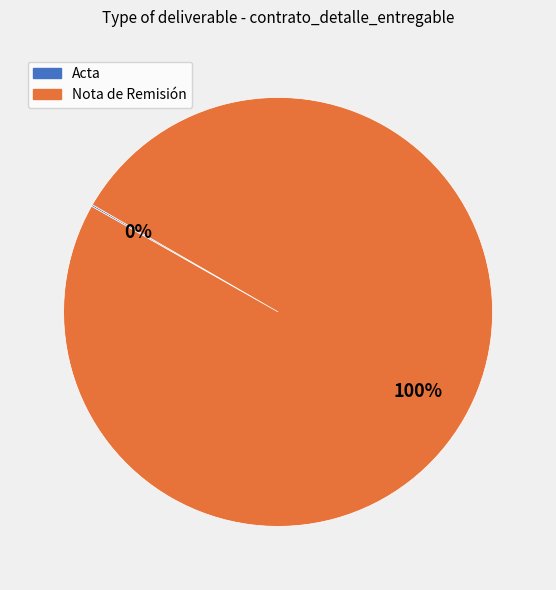

What is the largest slice in the pie chart?

Nota de Remisión